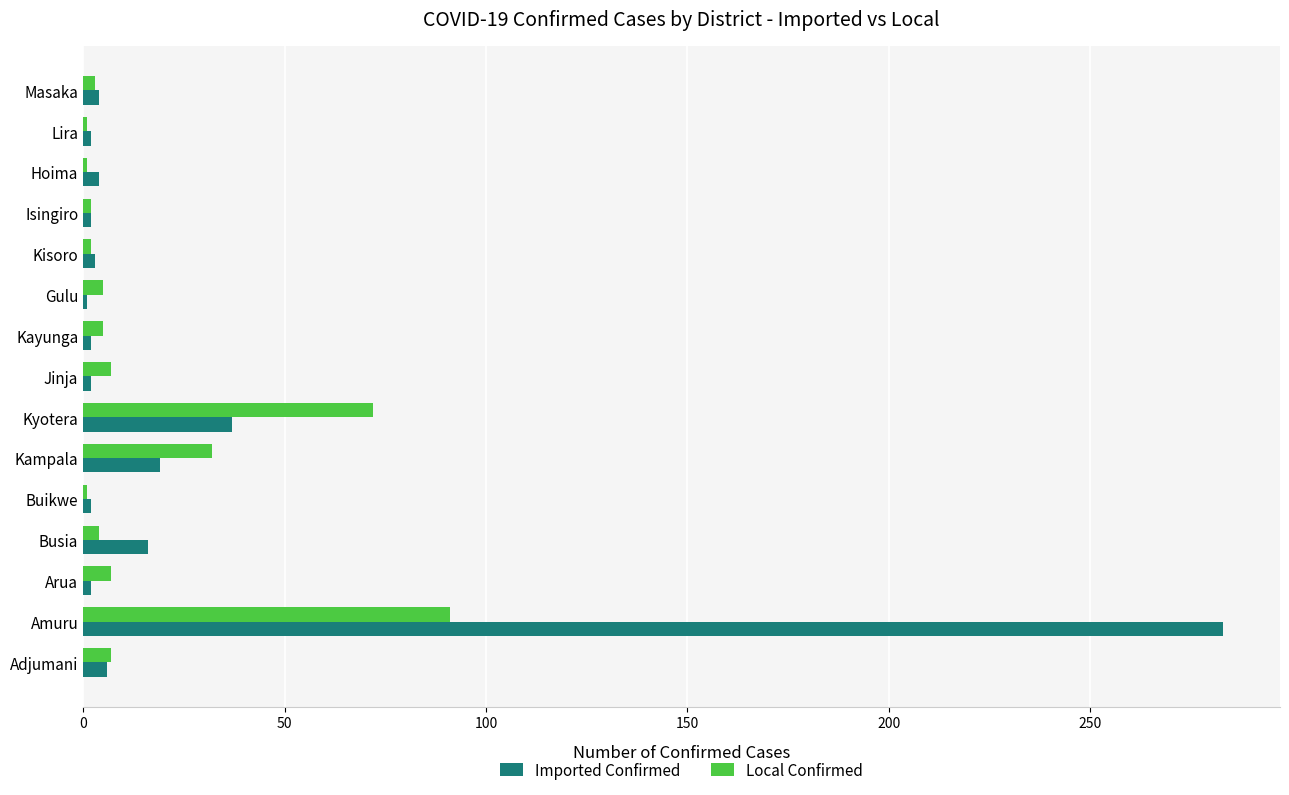

What is the difference between the maximum and minimum values in the Local Confirmed series?

90